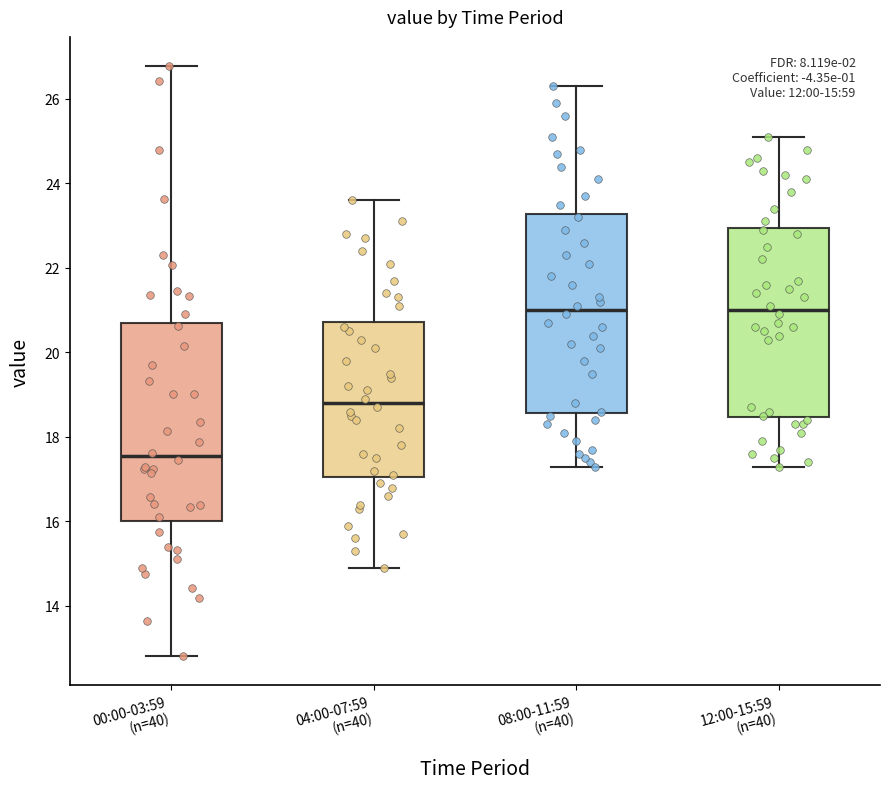

Which box has the lowest median line?

00:00-03:59 (n=40)